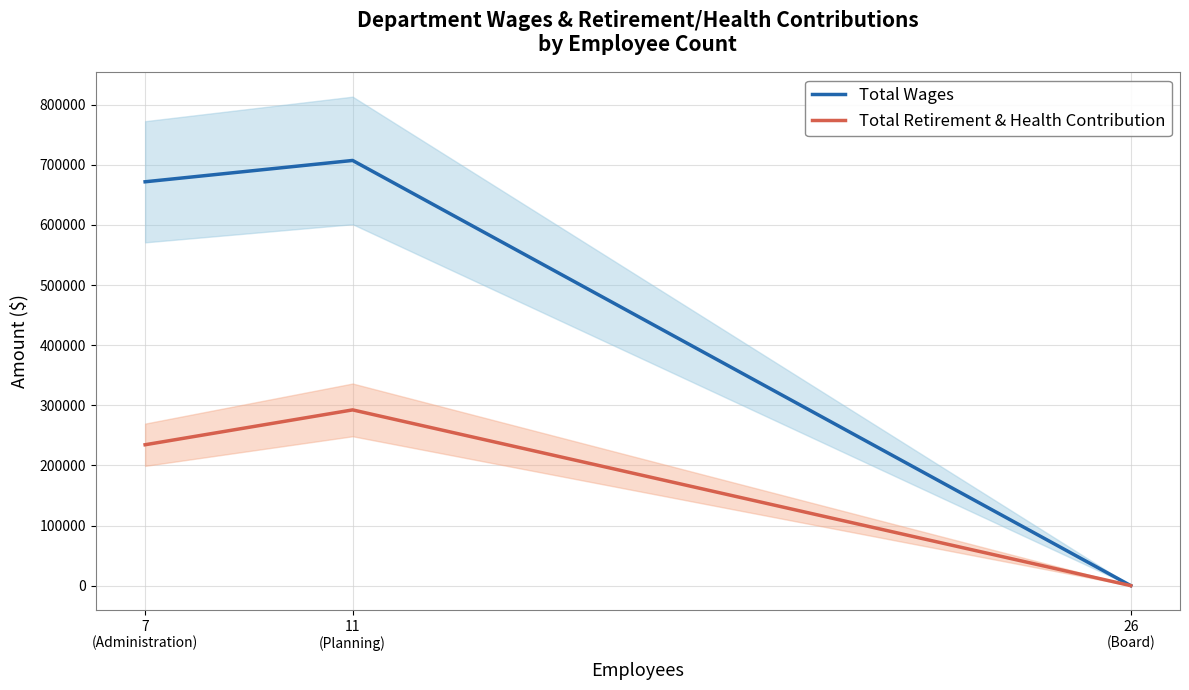

At 7
(Administration), list the series in order from largest to smallest.

Total Wages, Total Retirement & Health Contribution